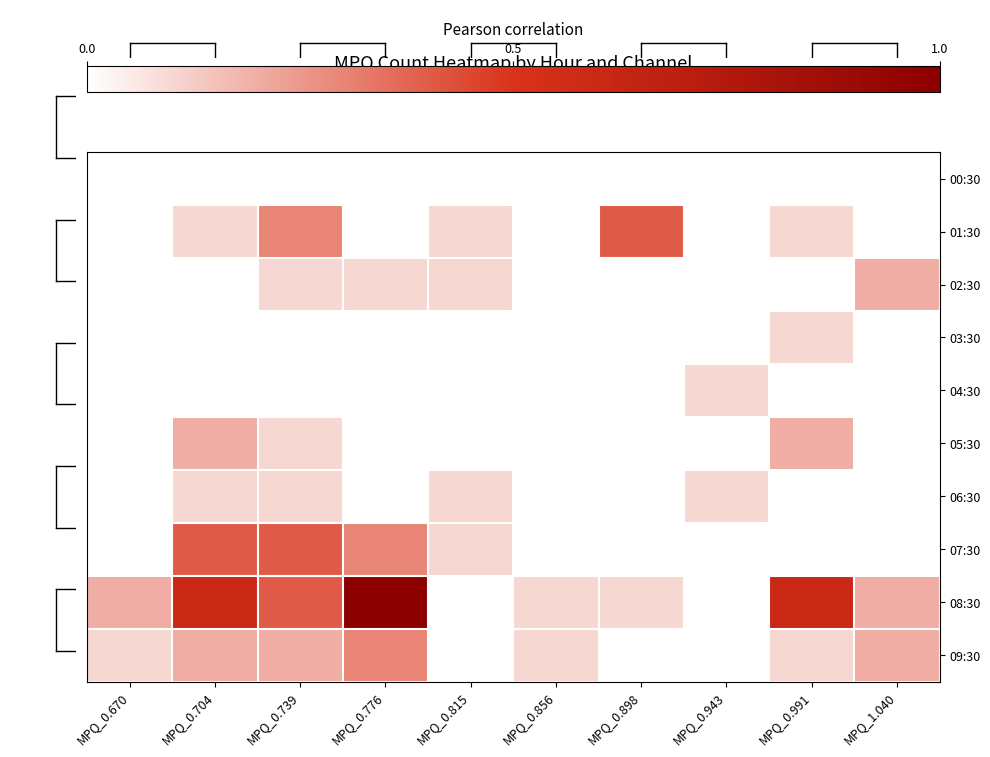

List the series in order of their peak value, highest first.

08:30, 01:30, 07:30, 09:30, 02:30, 05:30, 03:30, 04:30, 06:30, 00:30